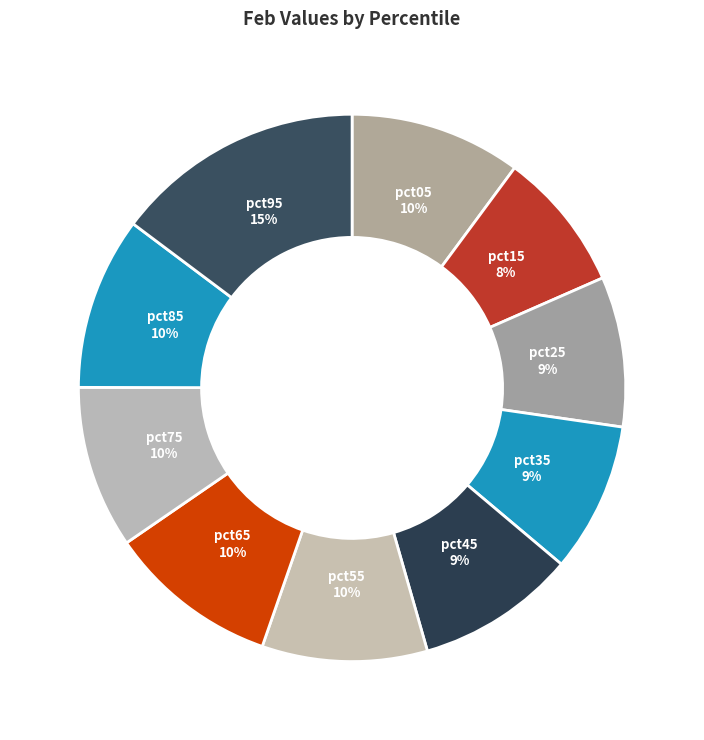

Count the number of slices in the pie.

10